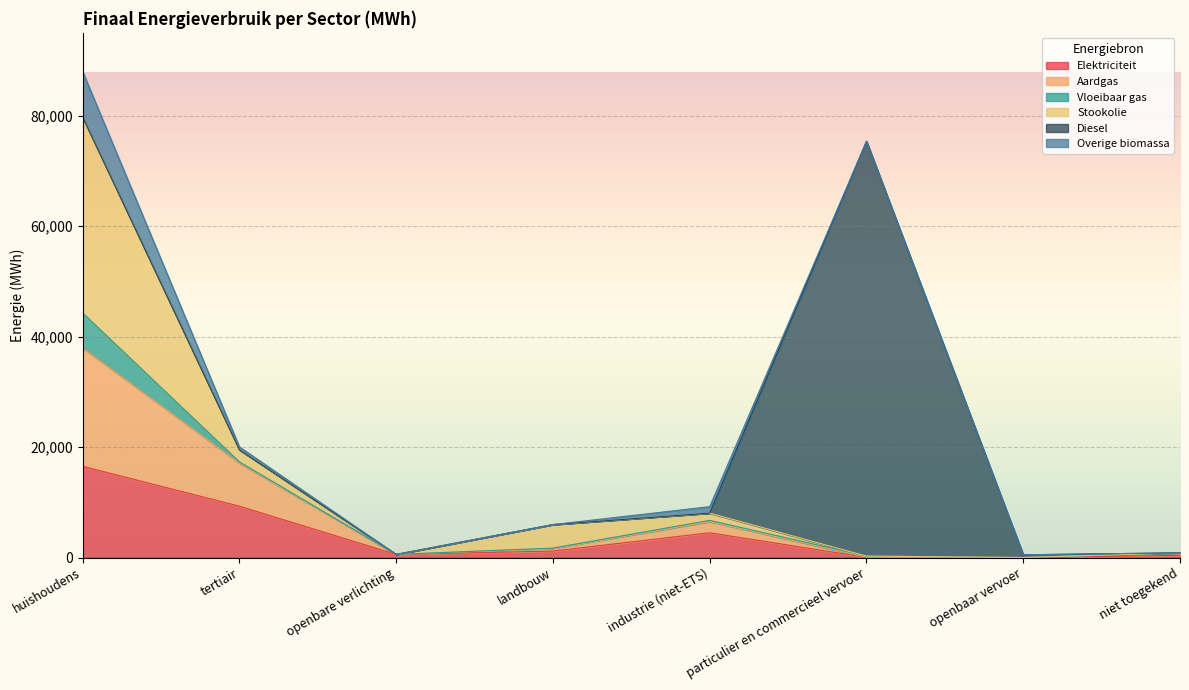

Where does the Elektriciteit series first go above 1165?

huishoudens